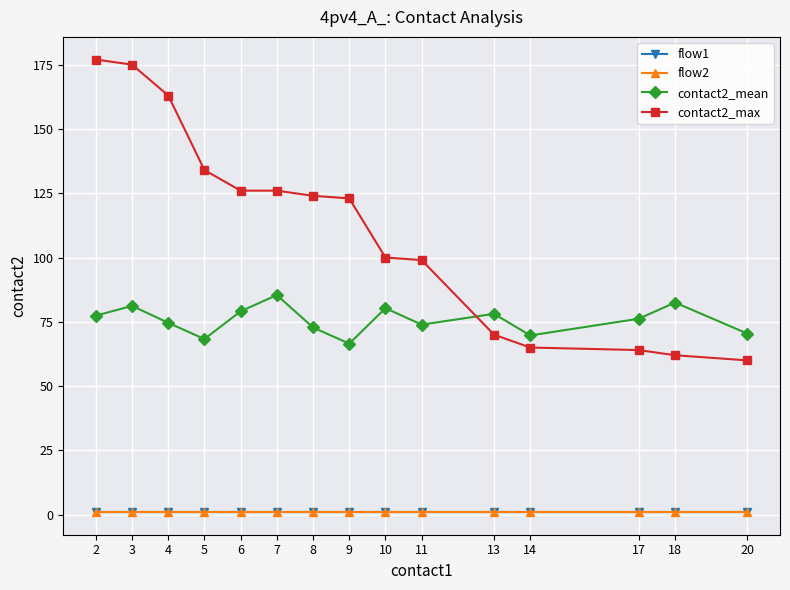

Reading left to right, transcribe all the data shown in this chart.

flow1: 1.0	1.0	1.0	1.0	1.0	1.0	1.0	1.0	1.0	1.0	1.0	1.0	1.0	1.0	1.0
flow2: 1.0	1.0	1.0	1.0	1.0	1.0	1.0	1.0	1.0	1.0	1.0	1.0	1.0	1.0	1.0
contact2_mean: 77.4	81.2	74.6	68.3	79.1	85.4	72.8	66.5	80.3	73.9	78.1	69.7	76.2	82.5	70.4
contact2_max: 177.0	175.0	163.0	134.0	126.0	126.0	124.0	123.0	100.0	99.0	70.0	65.0	64.0	62.0	60.0